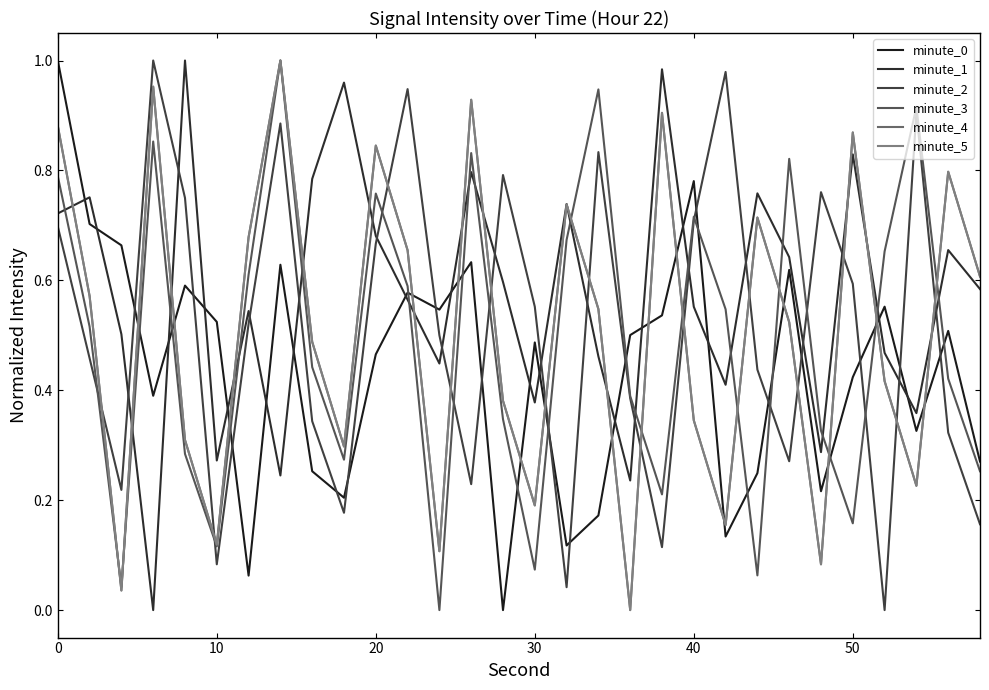

What is the difference between the maximum and minimum values in the minute_2 series?

1.0